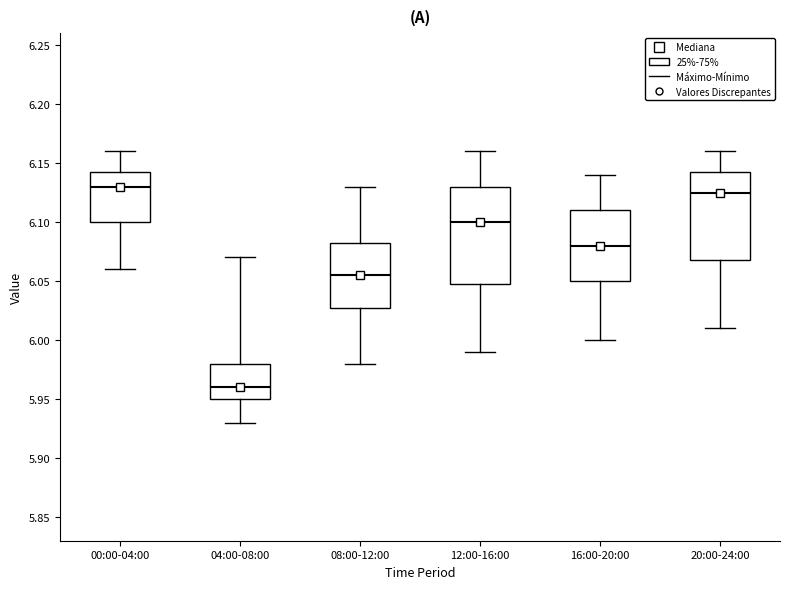

Reading left to right, read every box against the y-axis: the position of its median line, the range the box covers, and the ends of its whiskers. The values are not printed on the chart, so give them approximately, as read against the axis.

00:00-04:00: median 6.130, box 6.100 to 6.145, whiskers 6.060 to 6.160
04:00-08:00: median 5.960, box 5.950 to 5.980, whiskers 5.930 to 6.070
08:00-12:00: median 6.055, box 6.030 to 6.085, whiskers 5.980 to 6.130
12:00-16:00: median 6.100, box 6.050 to 6.130, whiskers 5.990 to 6.160
16:00-20:00: median 6.080, box 6.050 to 6.110, whiskers 6.000 to 6.140
20:00-24:00: median 6.125, box 6.070 to 6.145, whiskers 6.010 to 6.160